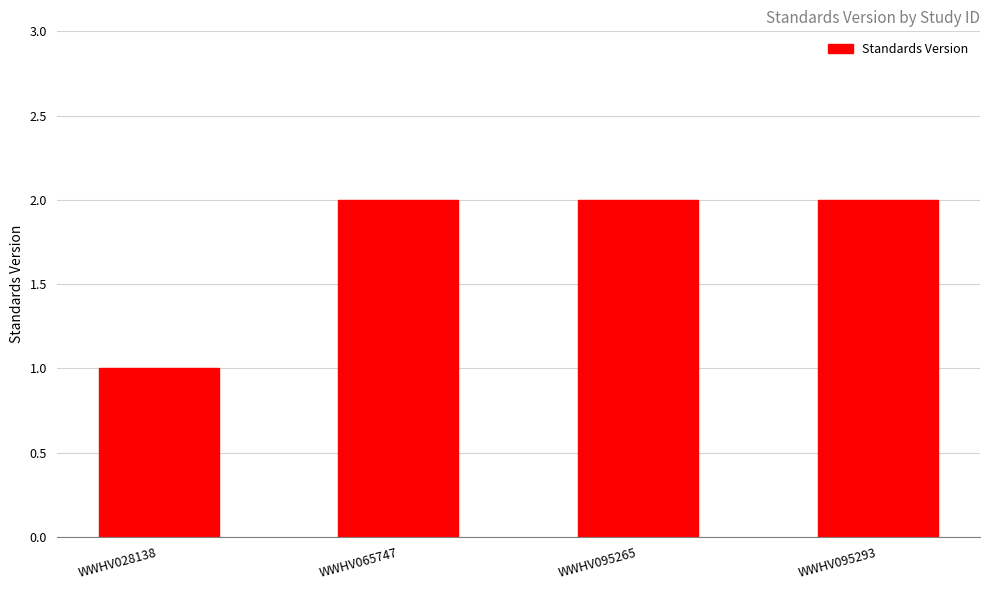

What is the sum of the values at WWHV028138 and WWHV065747?

3